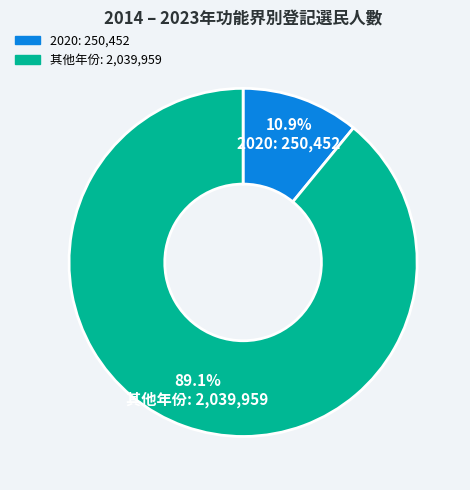

Is there a majority slice in this chart?

Yes